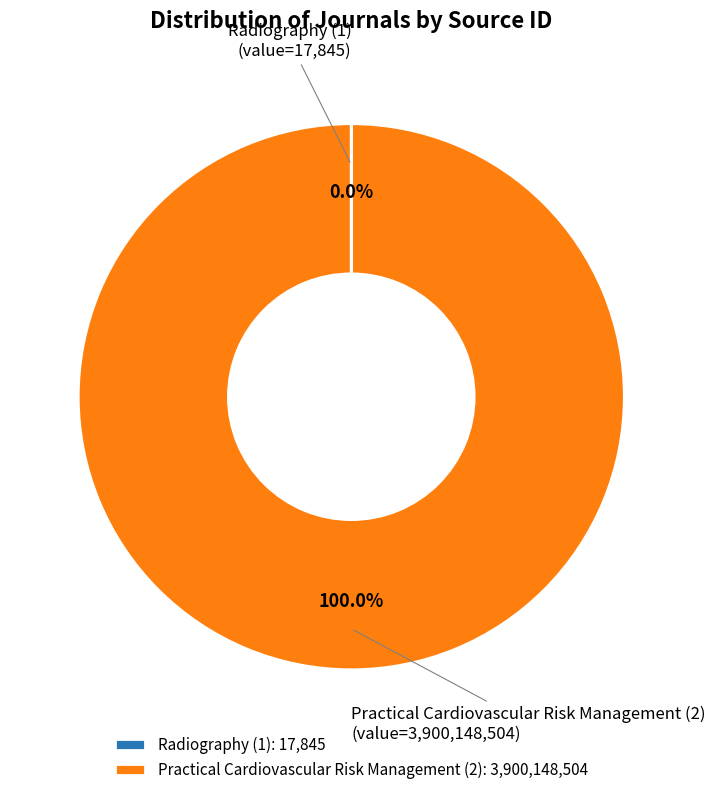

Does Practical Cardiovascular Risk Management (2) represent more than half of the total?

Yes